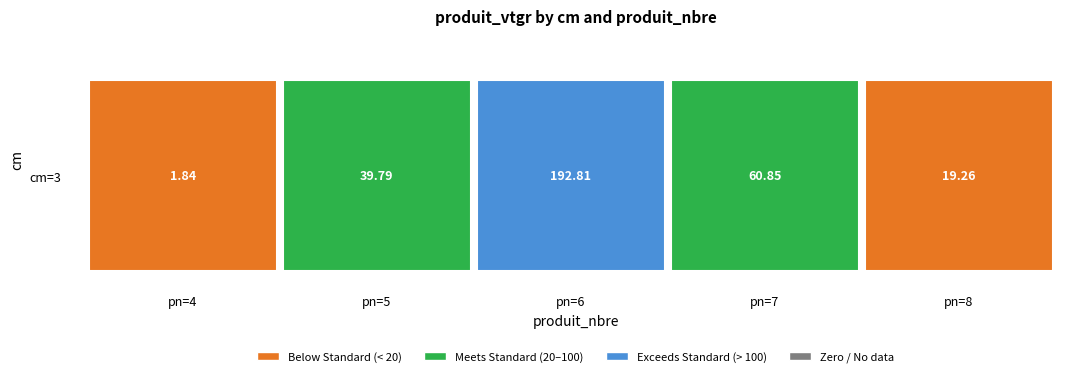

What is the minimum value shown in the chart?

1.8